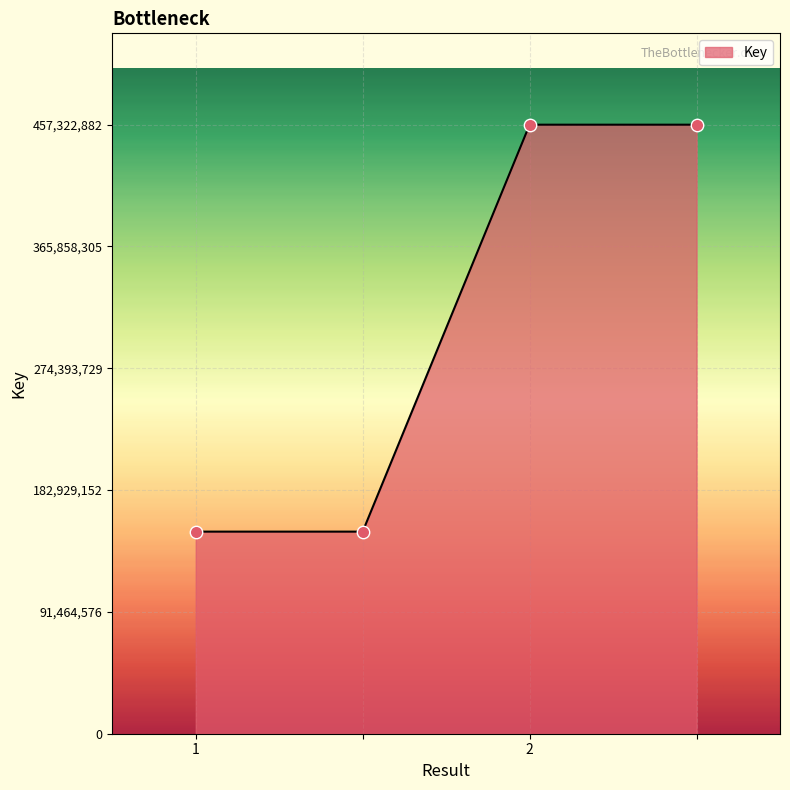

What is the difference between the maximum and minimum values?

305566834